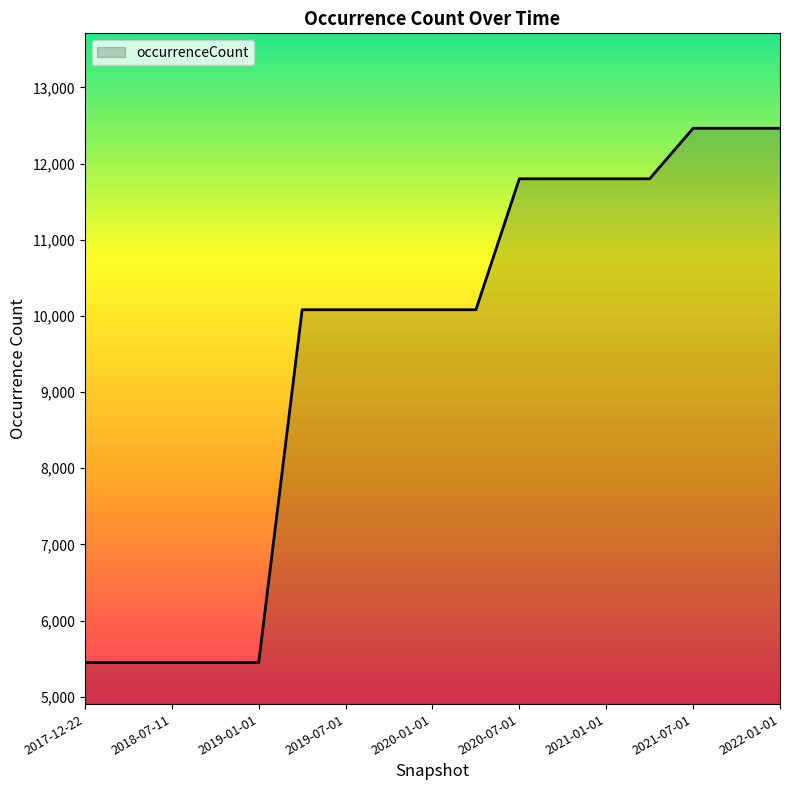

What is the greatest value displayed?

12463